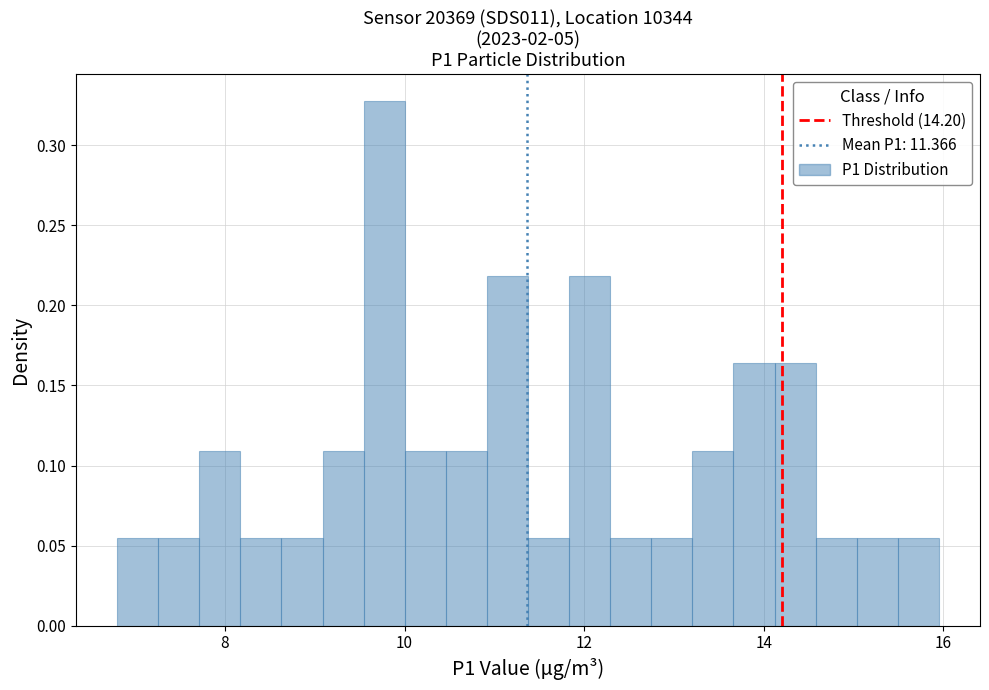

Read against the x-axis, roughly where is the centre of the tallest bar?

9.8